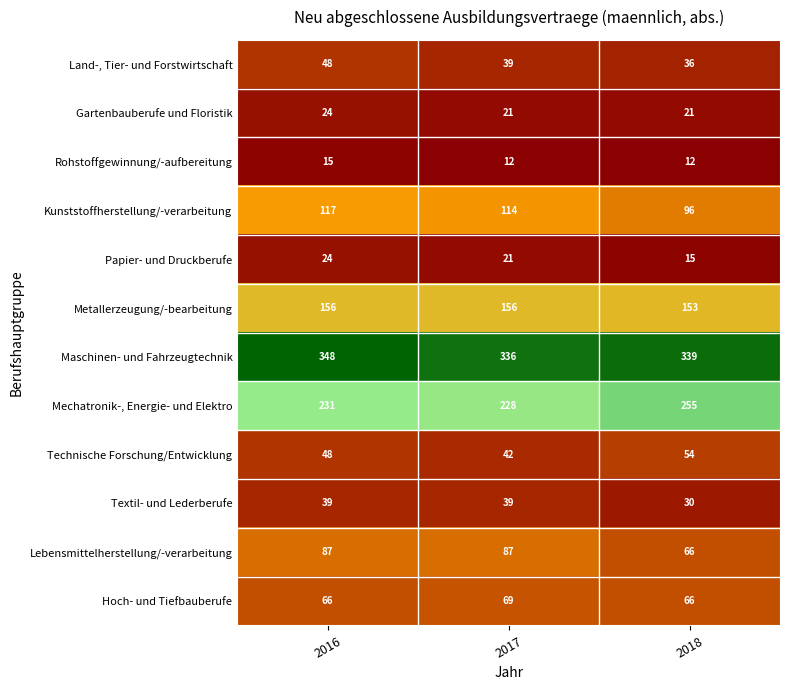

The Papier- und Druckberufe series shows 24 at 2016. True or false?

True